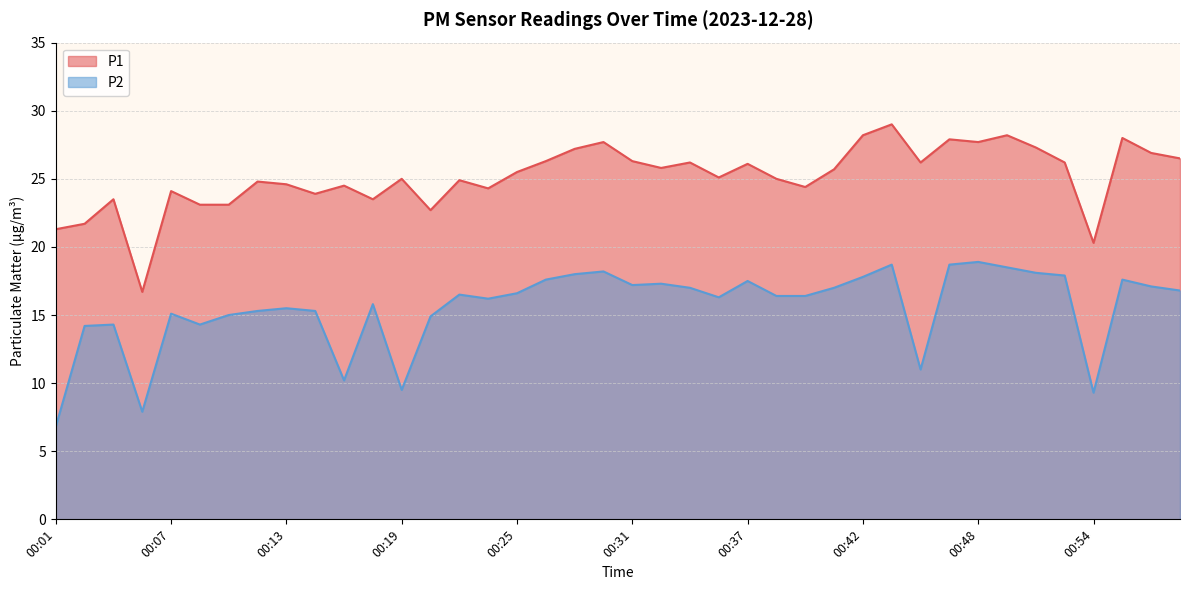

Where is the first local minimum for P1?

00:06